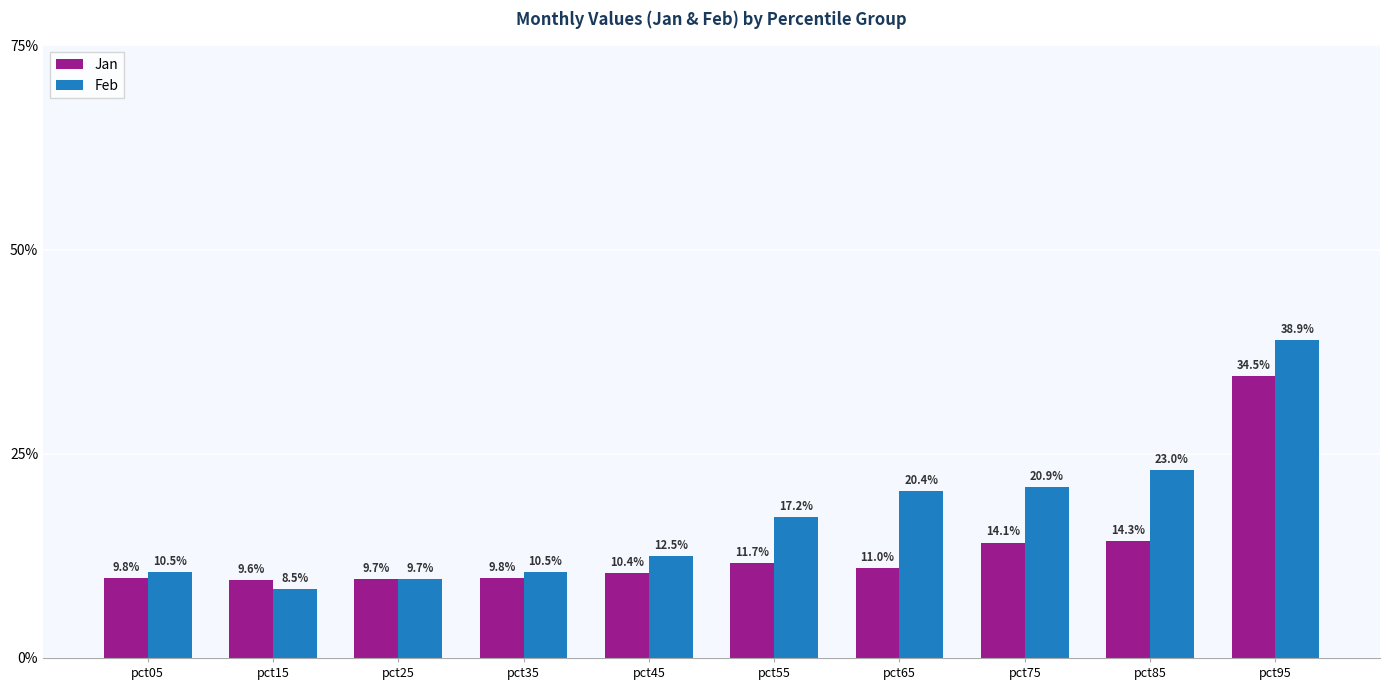

What is the sum of all Feb values?

1.7